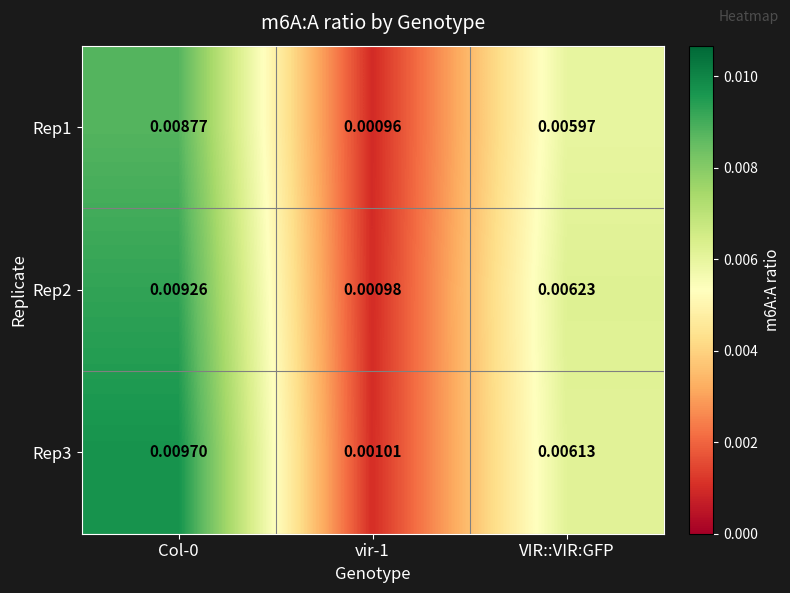

Is the value of Rep1 at VIR::VIR:GFP greater than the value of Rep3 at VIR::VIR:GFP?

No